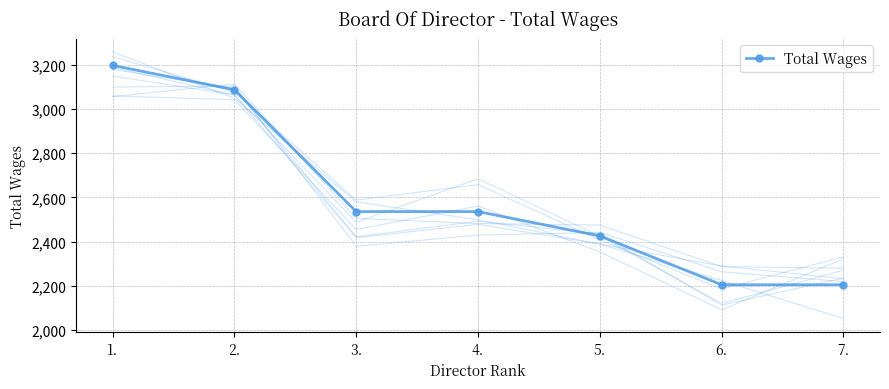

Reading right to left, transcribe all the data shown in this chart.

2205	2205	2426	2536	2536	3087	3197